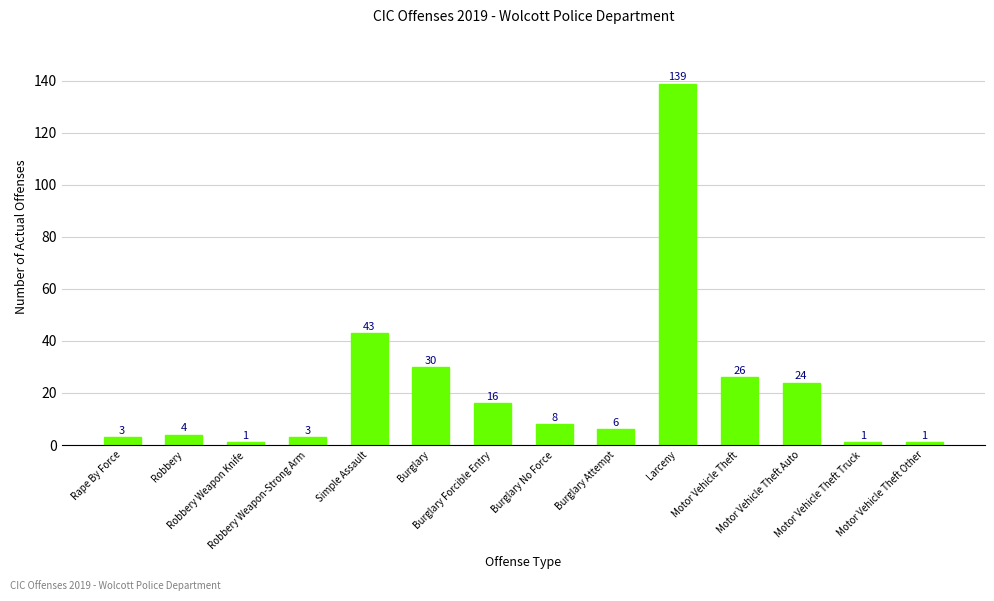

How many series are shown in this chart?

1